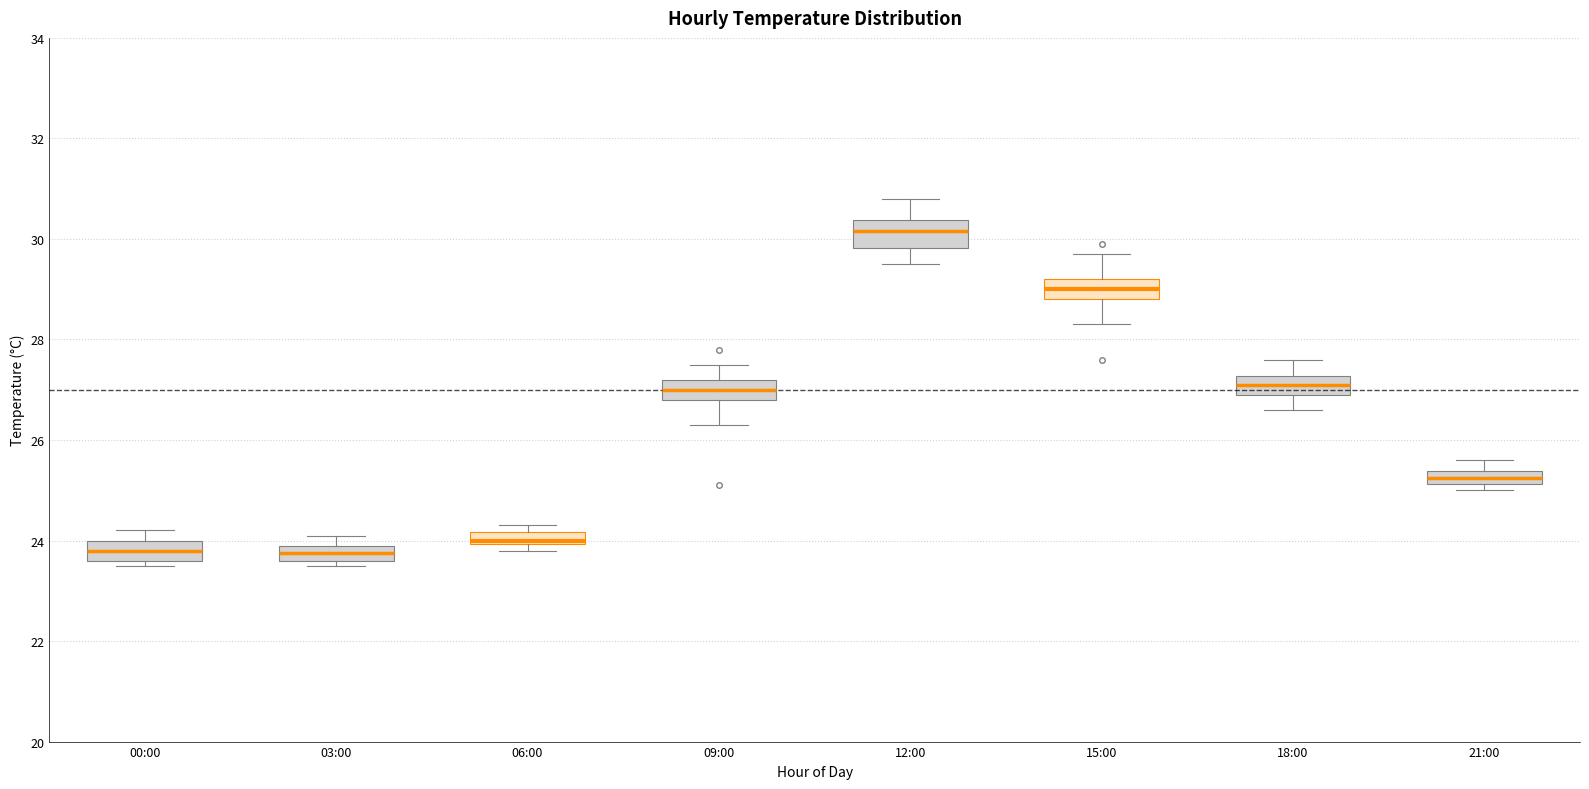

Where is the upper edge of the box for 21:00 on the y-axis? The values are not printed on the chart, so give them approximately, as read against the axis.

25.4